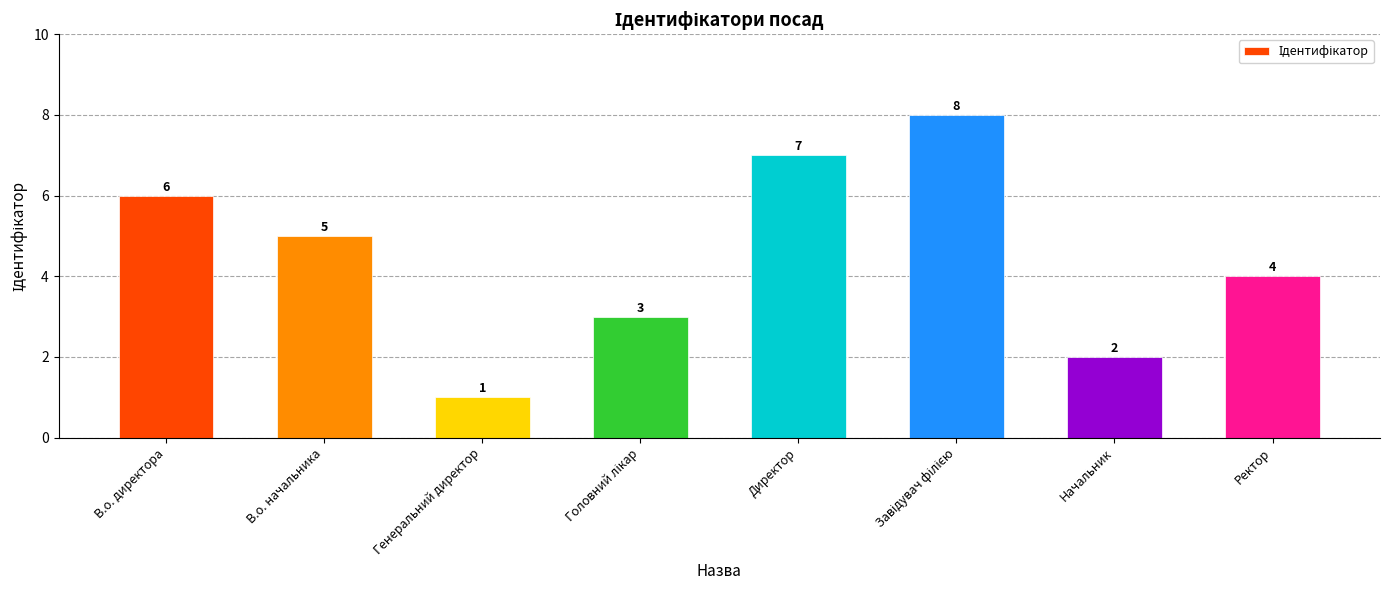

How many data points are less than 5?

4